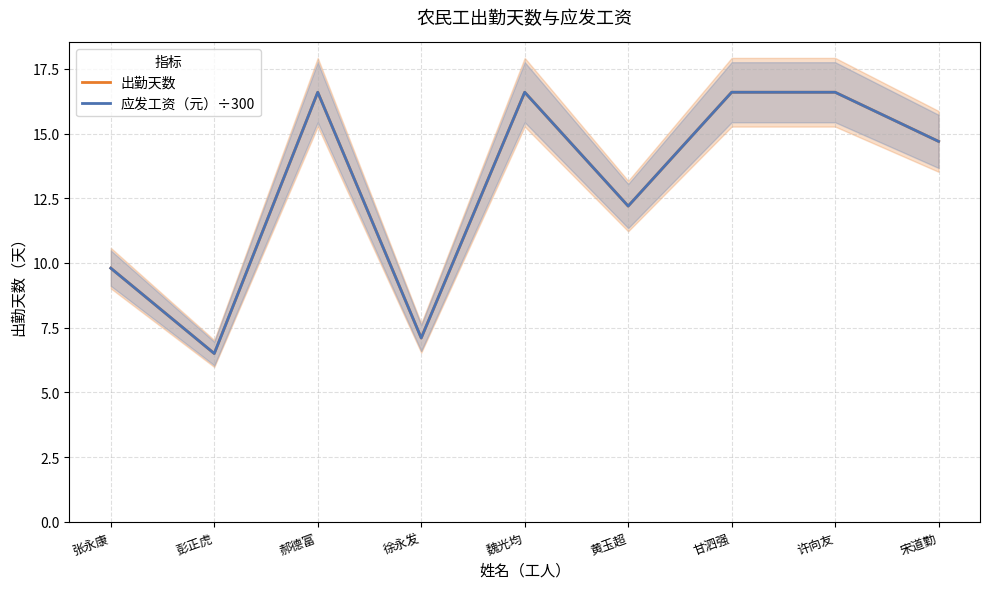

List the labels in order of 出勤天数 value, largest first.

郝德富, 魏光均, 甘泗强, 许向友, 宋道勤, 黄玉超, 张永康, 徐永发, 彭正虎